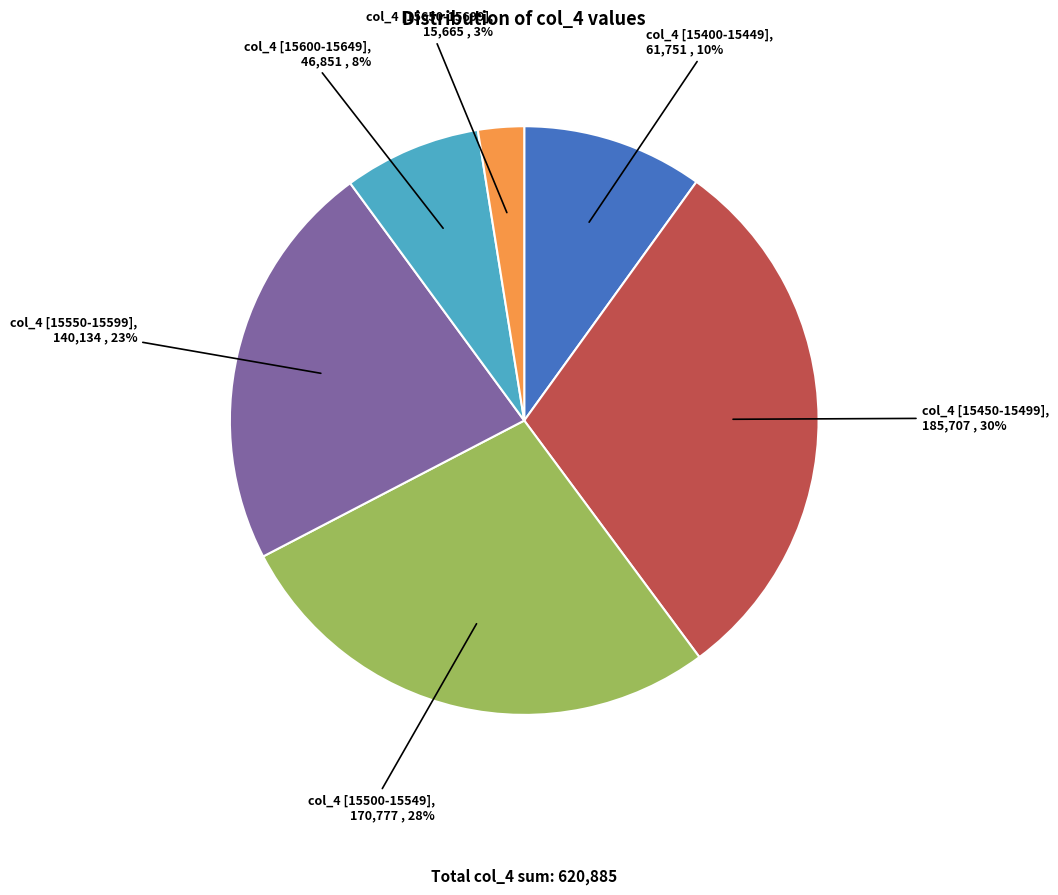

Approximately how many times larger is the value at col_4 [15450-15499] compared to col_4 [15500-15549]?

1.1